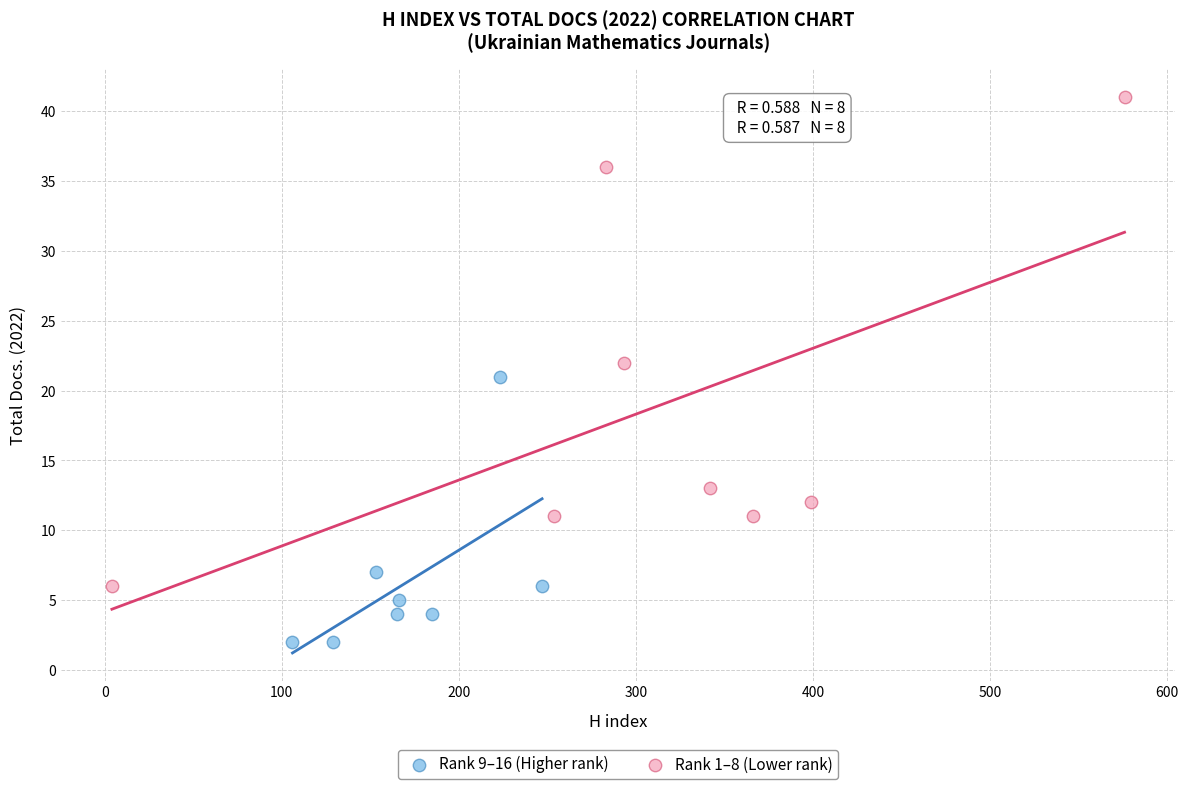

Which series contains the lowest Y value?

Rank 9–16 (Higher rank)